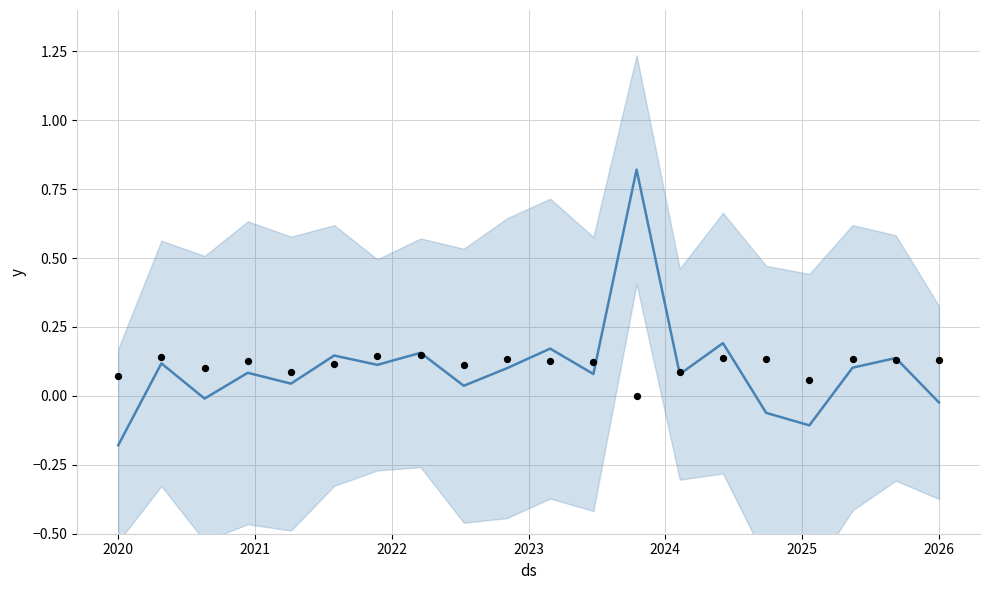

At how many categories does at least one series exceed 0?

20